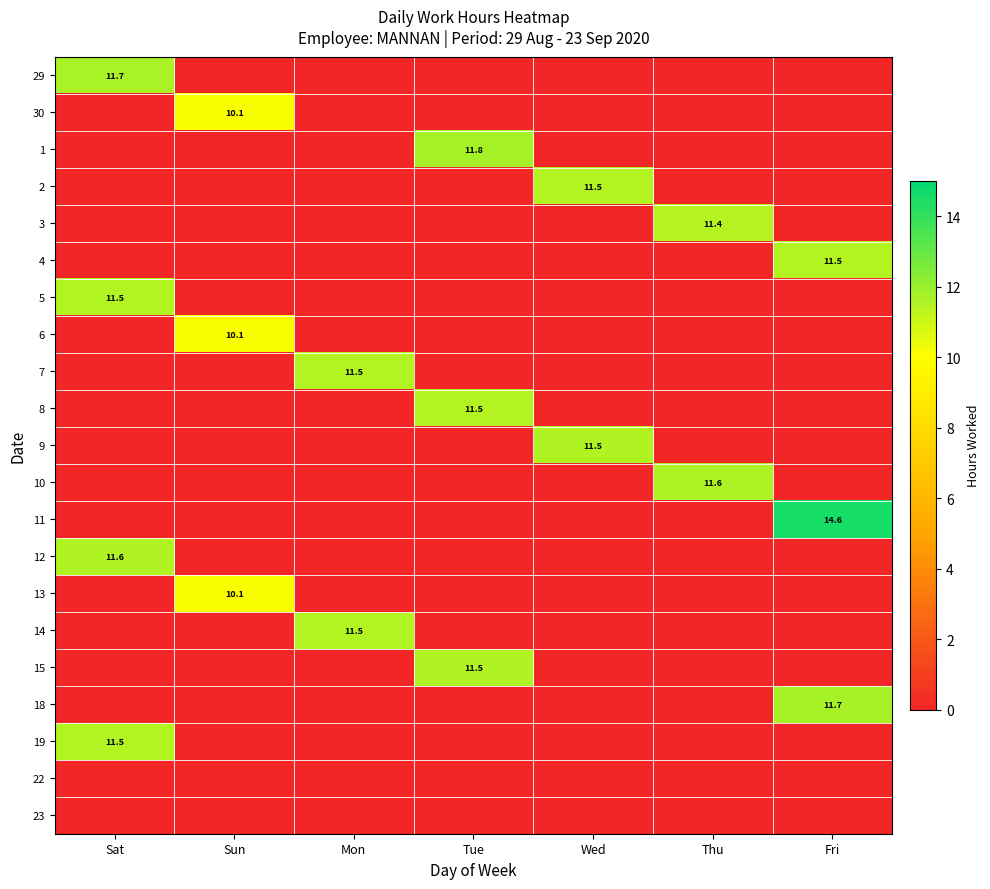

True or false: 1 has a value of 11.8 at Tue.

True